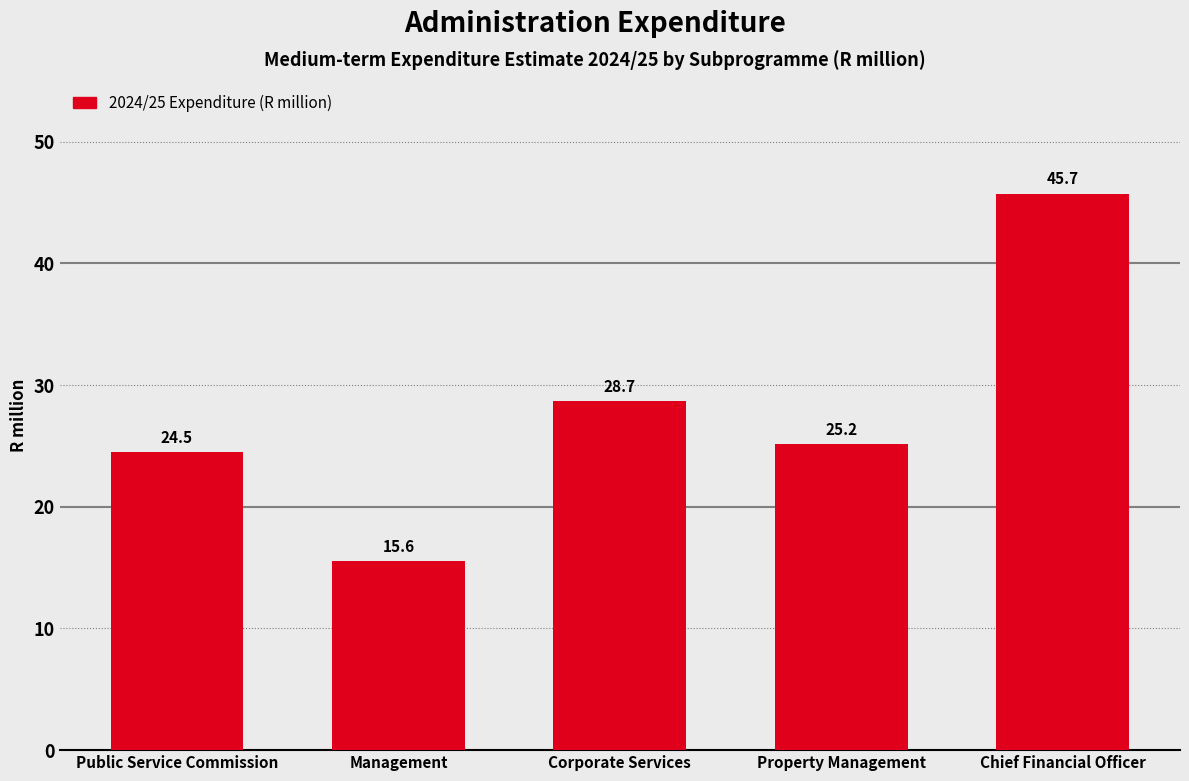

Reading right to left, what are all the values shown in this chart?

Chief Financial Officer=45.7	Property Management=25.2	Corporate Services=28.7	Management=15.6	Public Service Commission=24.5